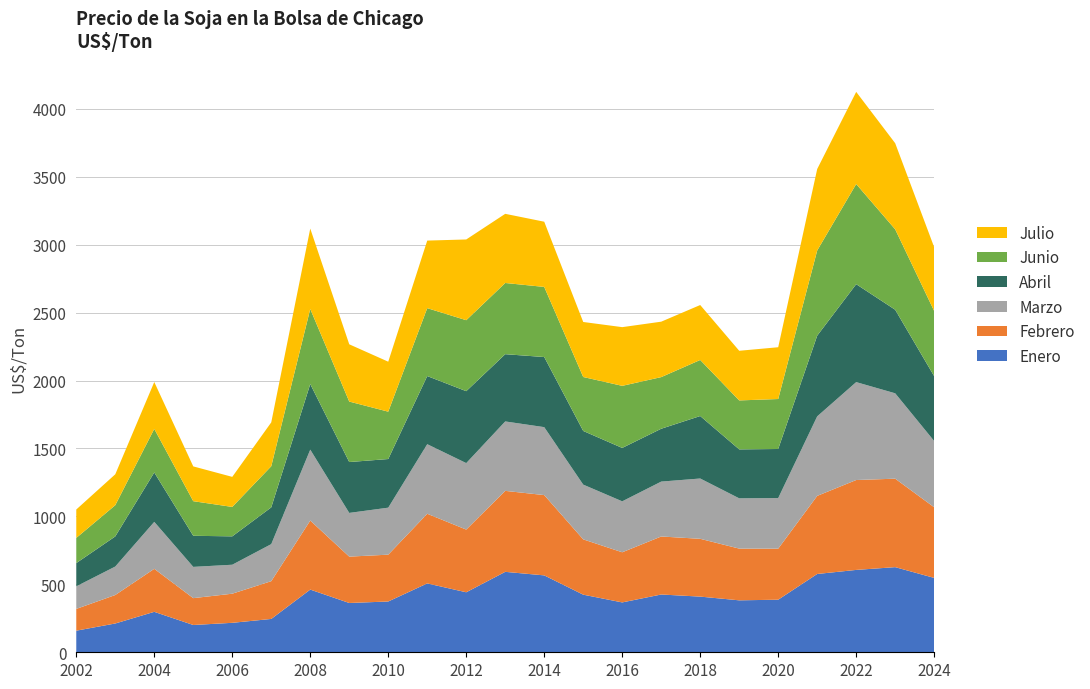

Reading right to left, list all the values displayed in this chart.

Enero: 2024=547.4	2023=626.6	2022=606.2	2021=576.3	2020=387.1	2019=382.4	2018=409.7	2017=425.2	2016=367.0	2015=424.0	2014=566.0	2013=592.0	2012=441.6	2011=506.8	2010=373.8	2009=362.8	2008=461.4	2007=245.4	2006=216.8	2005=200.8	2004=297.7	2003=211.9	2002=159.0
Febrero: 2024=519.8	2023=651.1	2022=661.6	2021=574.8	2020=375.6	2019=380.8	2018=425.4	2017=427.0	2016=369.0	2015=407.0	2014=591.0	2013=596.0	2012=461.6	2011=512.7	2010=344.7	2009=341.3	2008=508.2	2007=278.0	2006=214.4	2005=197.6	2004=316.6	2003=209.6	2002=160.2
Marzo: 2024=487.5	2023=628.4	2022=720.6	2021=585.2	2020=372.3	2019=369.9	2018=443.8	2017=404.0	2016=375.0	2015=403.0	2014=500.0	2013=511.0	2012=489.2	2011=512.1	2010=345.9	2009=321.7	2008=521.8	2007=272.7	2006=213.2	2005=230.1	2004=345.6	2003=209.6	2002=166.0
Abril: 2024=477.3	2023=614.9	2022=720.8	2021=593.9	2020=361.3	2019=360.3	2018=459.9	2017=389.0	2016=393.0	2015=395.0	2014=516.0	2013=495.0	2012=529.3	2011=501.5	2010=358.0	2009=374.4	2008=482.8	2007=270.4	2006=208.9	2005=228.8	2004=363.5	2003=221.7	2002=171.2
Junio: 2024=479.7	2023=591.9	2022=737.1	2021=626.7	2020=367.8	2019=360.3	2018=412.6	2017=380.0	2016=457.0	2015=397.0	2014=516.0	2013=524.0	2012=522.3	2011=499.8	2010=348.5	2009=445.1	2008=552.5	2007=302.8	2006=216.5	2005=254.8	2004=320.7	2003=229.8	2002=185.4
Julio: 2024=469.6	2023=633.9	2022=678.2	2021=599.9	2020=381.1	2019=365.4	2018=404.4	2017=408.0	2016=432.0	2015=405.0	2014=480.0	2013=509.0	2012=594.2	2011=497.2	2010=367.8	2009=421.5	2008=591.8	2007=322.9	2006=221.2	2005=256.0	2004=345.0	2003=227.5	2002=209.0